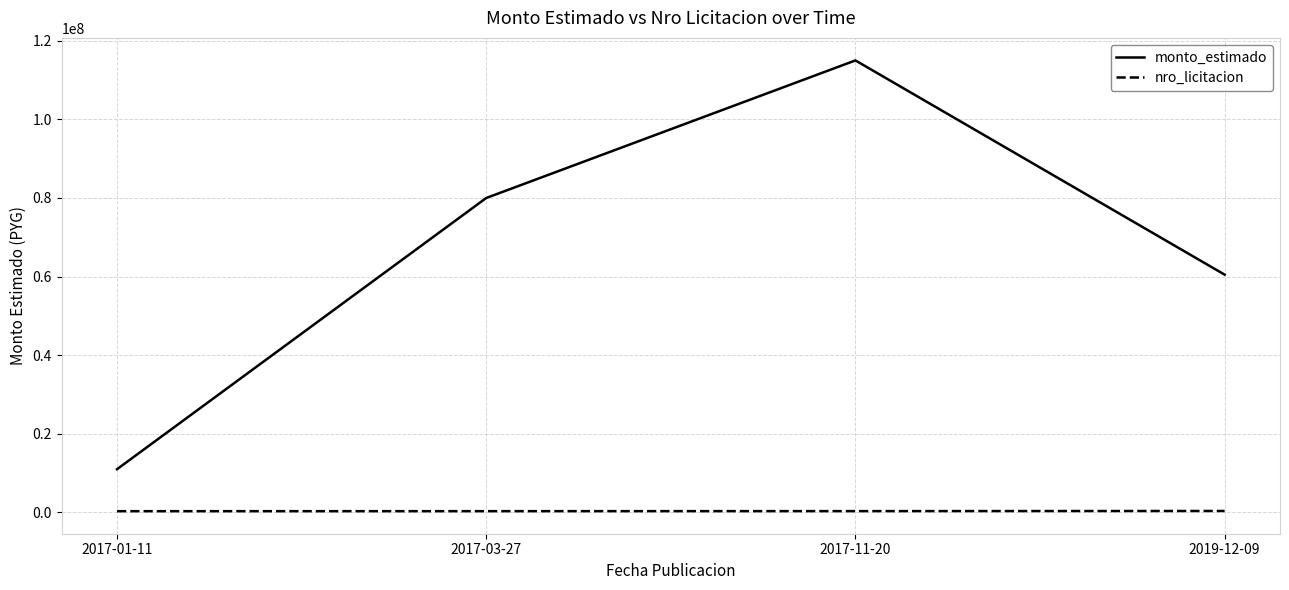

What is the difference between the maximum and minimum values in the nro_licitacion series?

54551